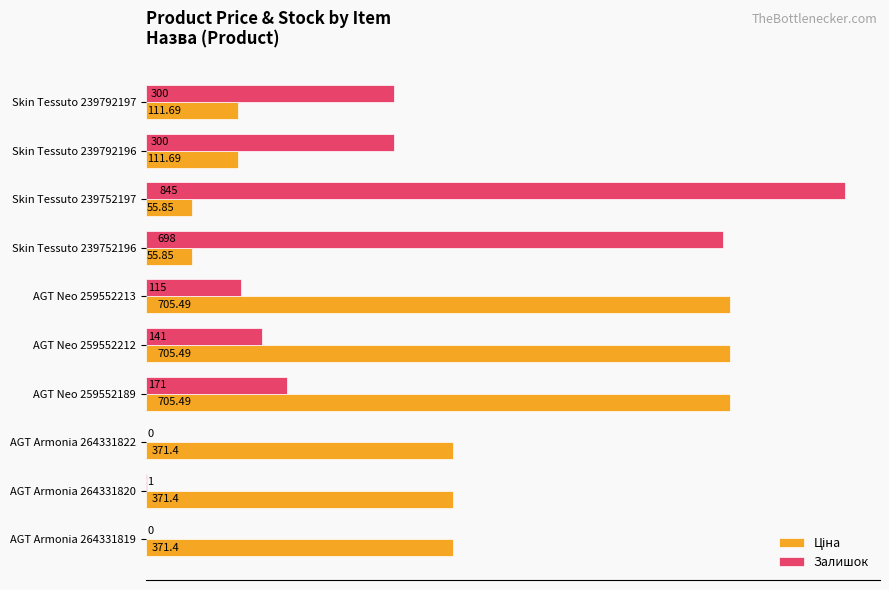

At which category is the sum across all series the highest?

Skin Tessuto 239752197